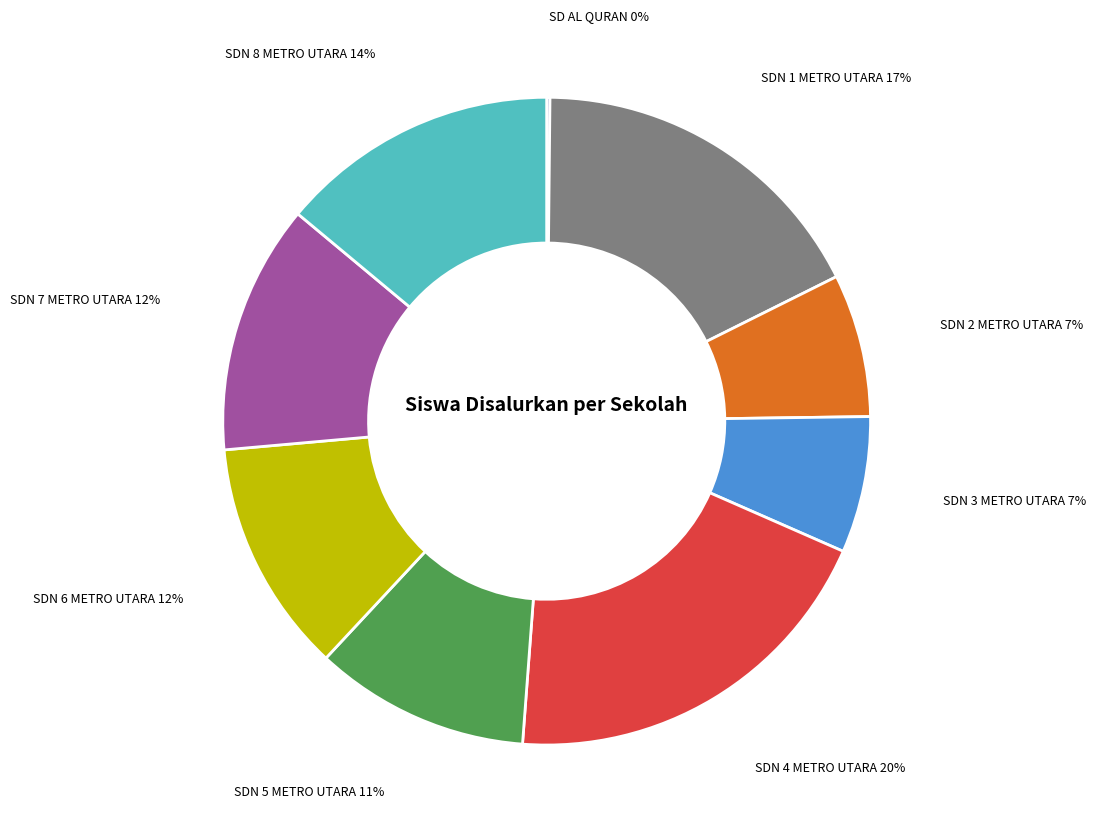

Is there a majority slice in this chart?

No